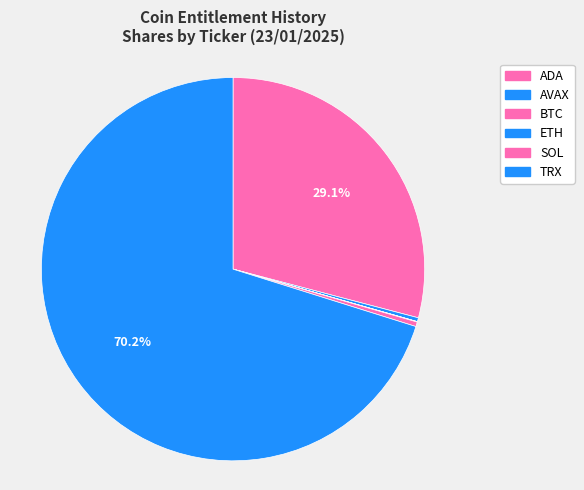

Which category has the biggest portion of the pie?

TRX